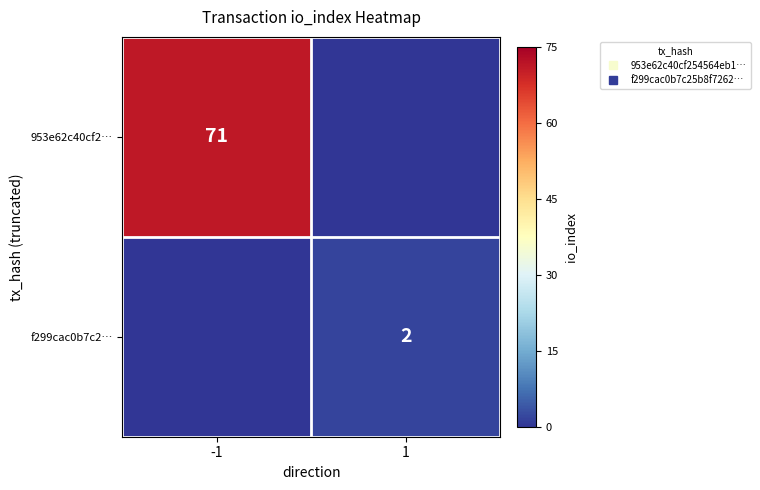

Rank the series by their maximum value, from lowest to highest.

f299cac0b7c2…, 953e62c40cf2…